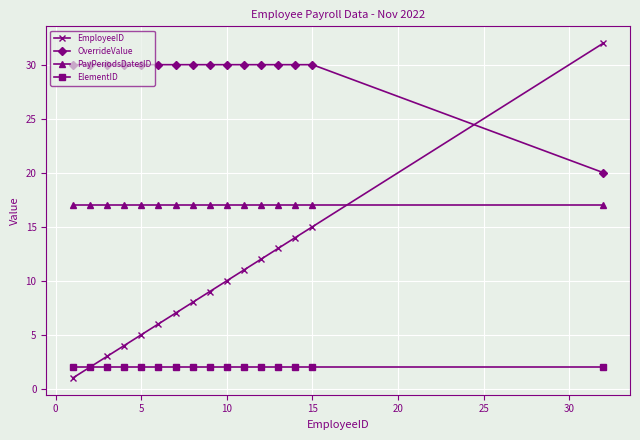

Which series has the largest total across all categories?

OverrideValue